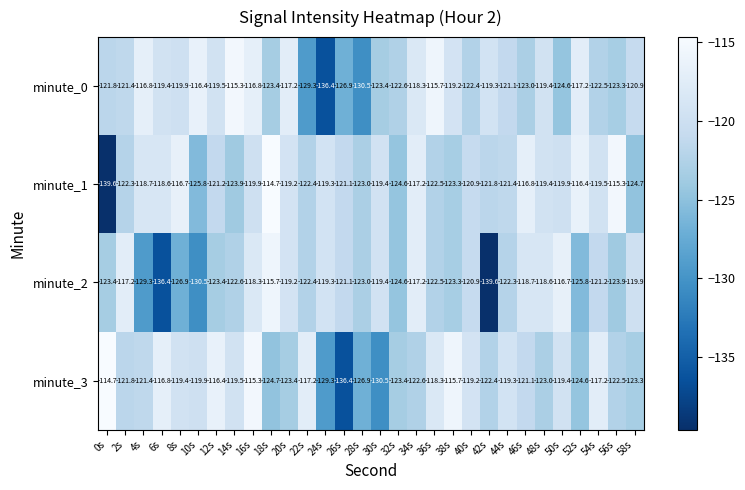

Rank the series at 8s from lowest to highest value.

minute_2, minute_0, minute_3, minute_1